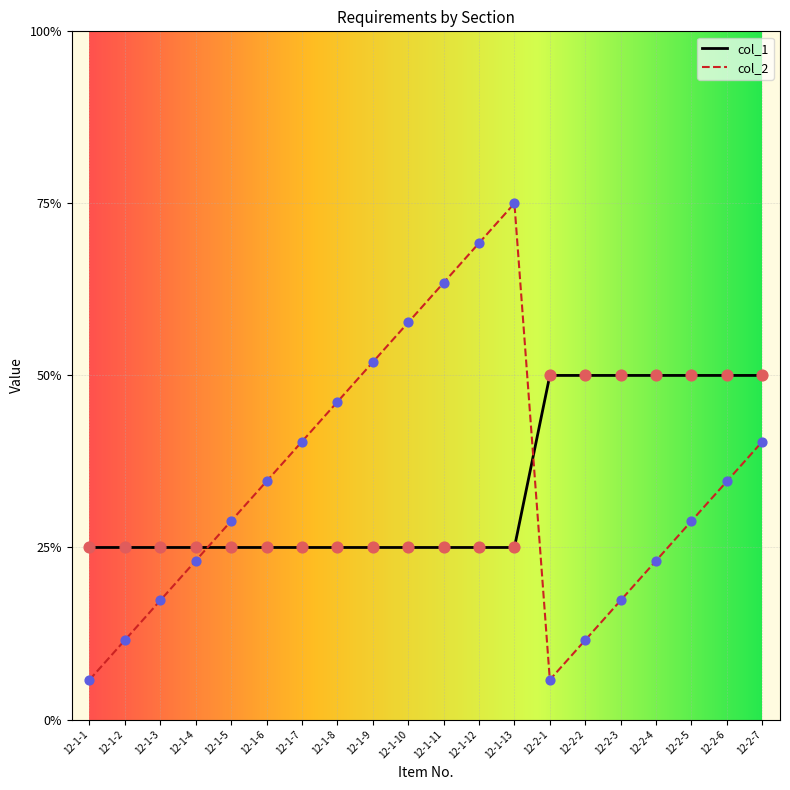

What are all the series names shown in the legend?

col_1, col_2